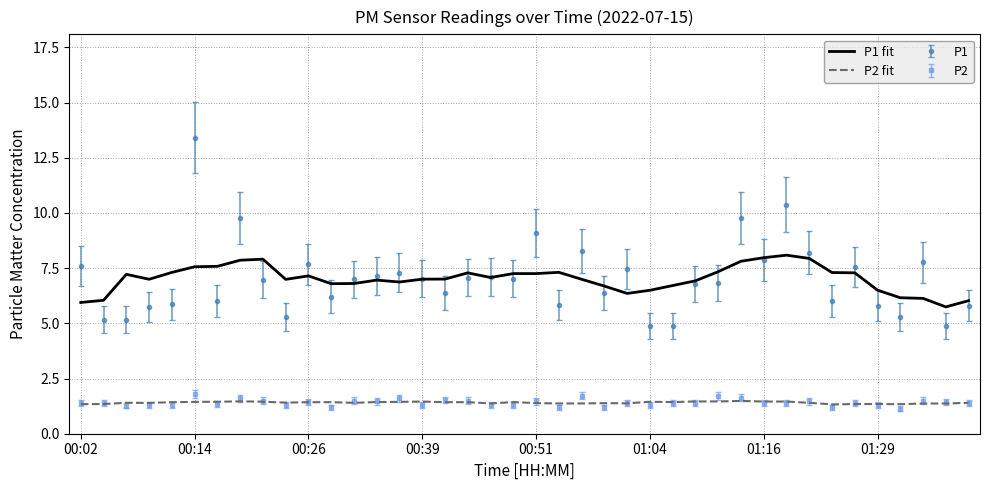

True or false: P1 and P2 fit intersect in this chart.

False